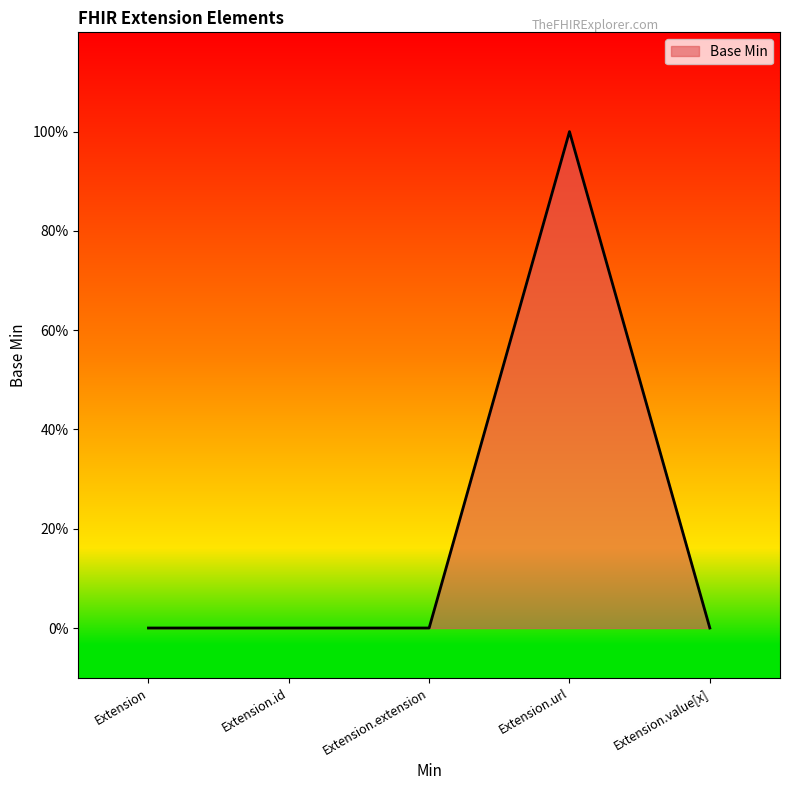

Which has a higher value, Extension or Extension.url?

Extension.url